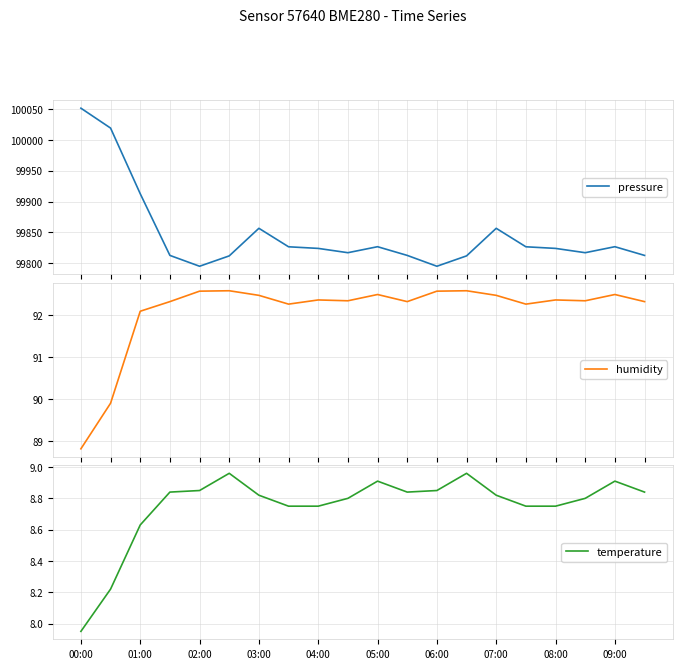

What is the highest value of the pressure series?

100051.3